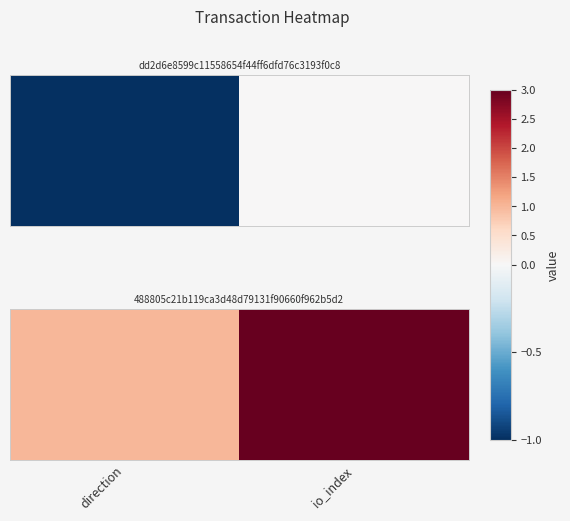

Rank the categories by value from highest to lowest.

io_index, direction